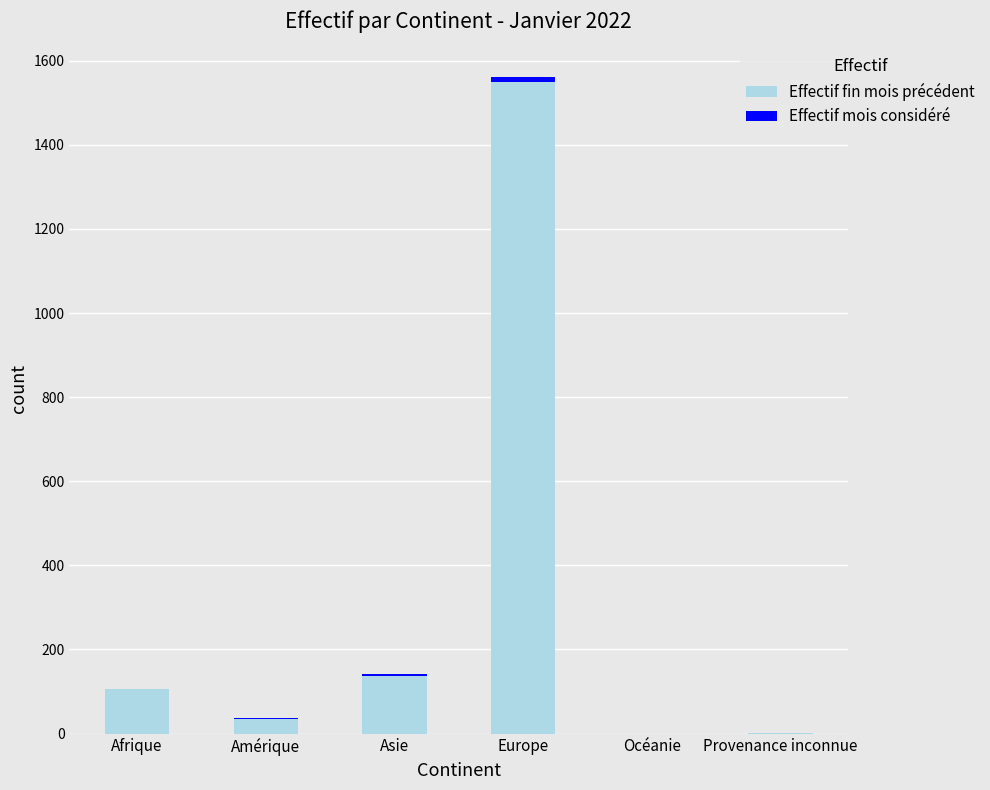

Which category has the lowest value across all series?

Afrique